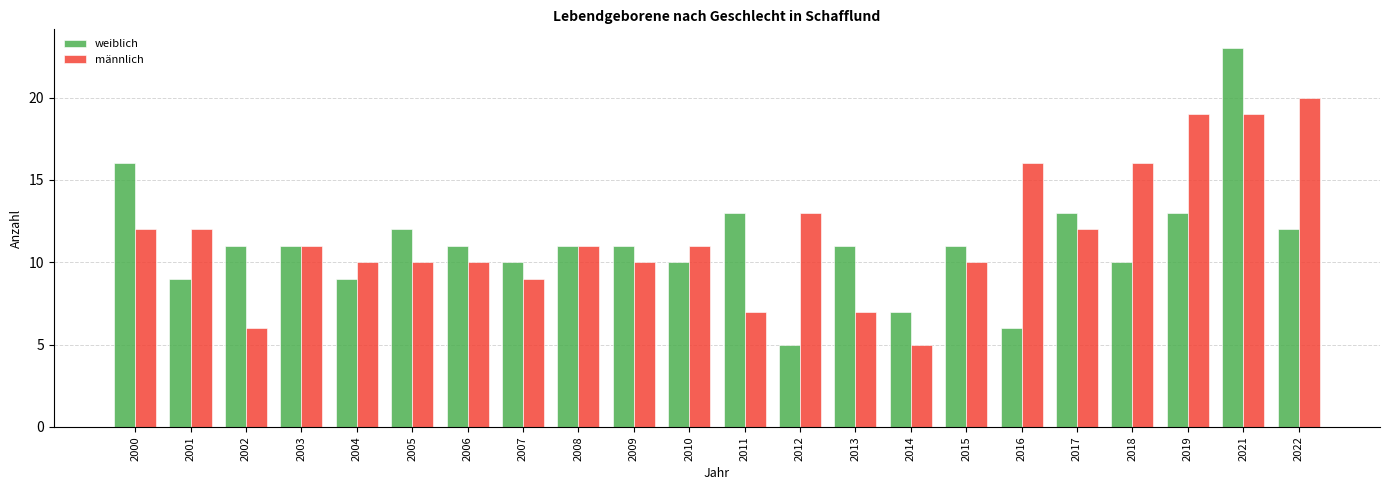

What are all the series names shown in the legend?

weiblich, männlich